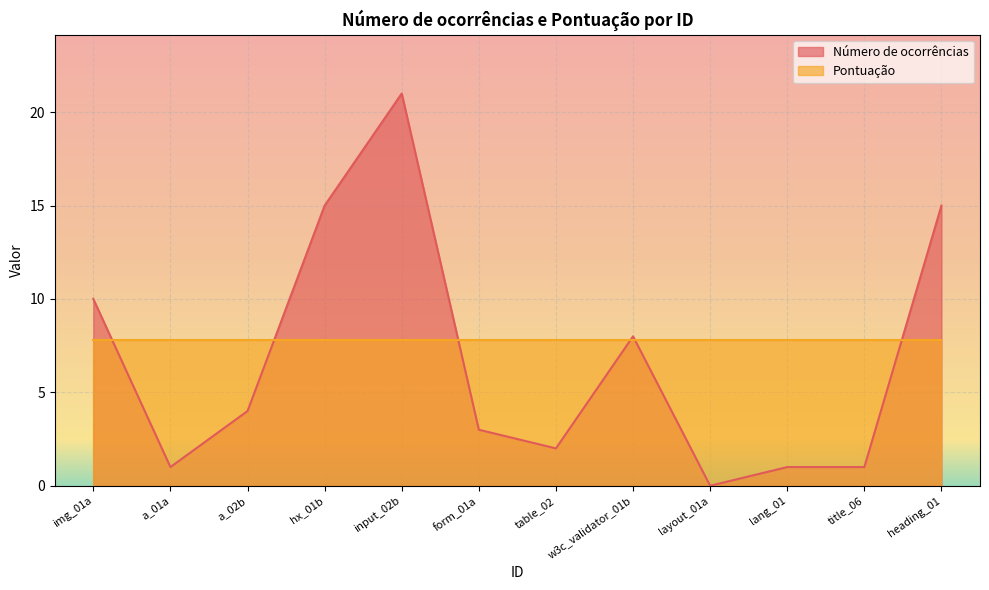

At which category does the data reach its first local peak?

input_02b